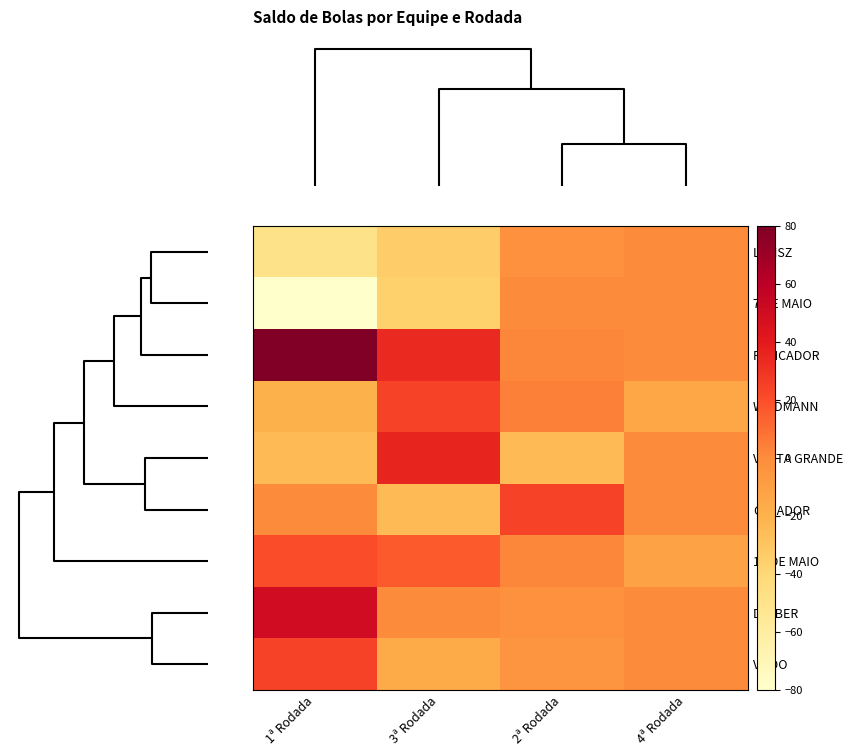

Count the number of data series in this chart.

9